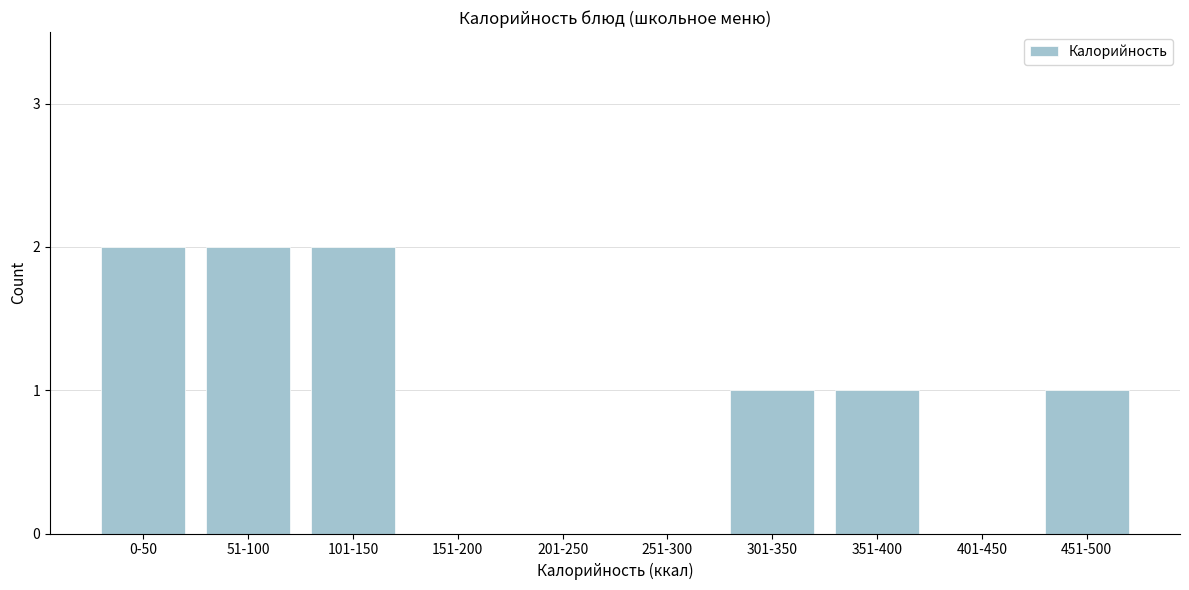

Reading left to right, extract all data points from this chart.

0-50=2	51-100=2	101-150=2	151-200=0	201-250=0	251-300=0	301-350=1	351-400=1	401-450=0	451-500=1